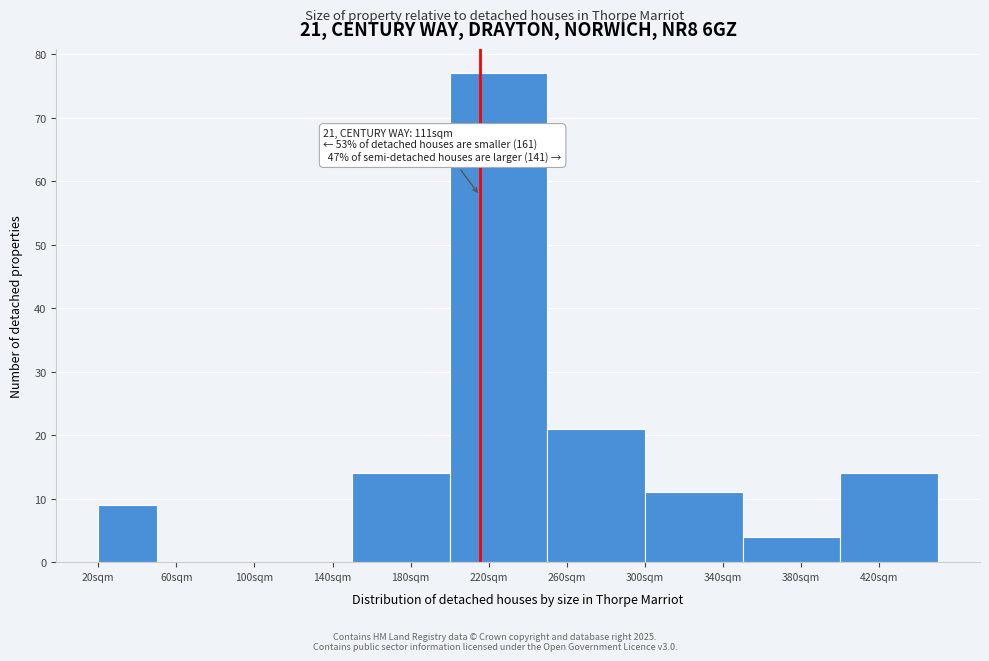

Reading right to left, list all the values displayed in this chart.

420sqm=14	380sqm=4	340sqm=11	260sqm=21	220sqm=77	180sqm=14	140sqm=0	60sqm=0	20sqm=9